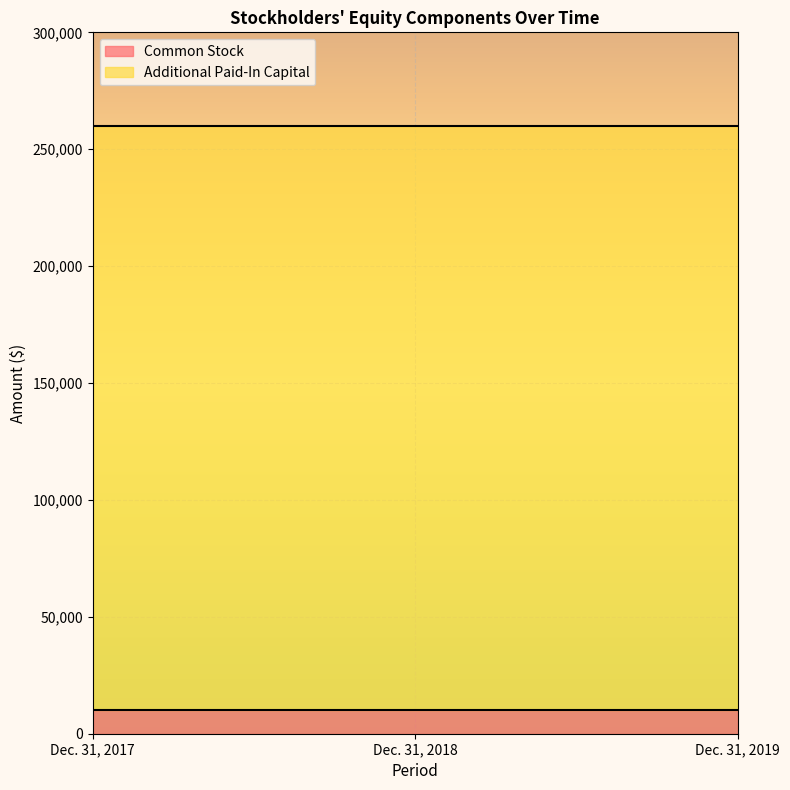

Reading left to right, extract all data points from this chart.

Common Stock: 10000	10000	10000
Additional Paid-In Capital: 250000	250000	250000